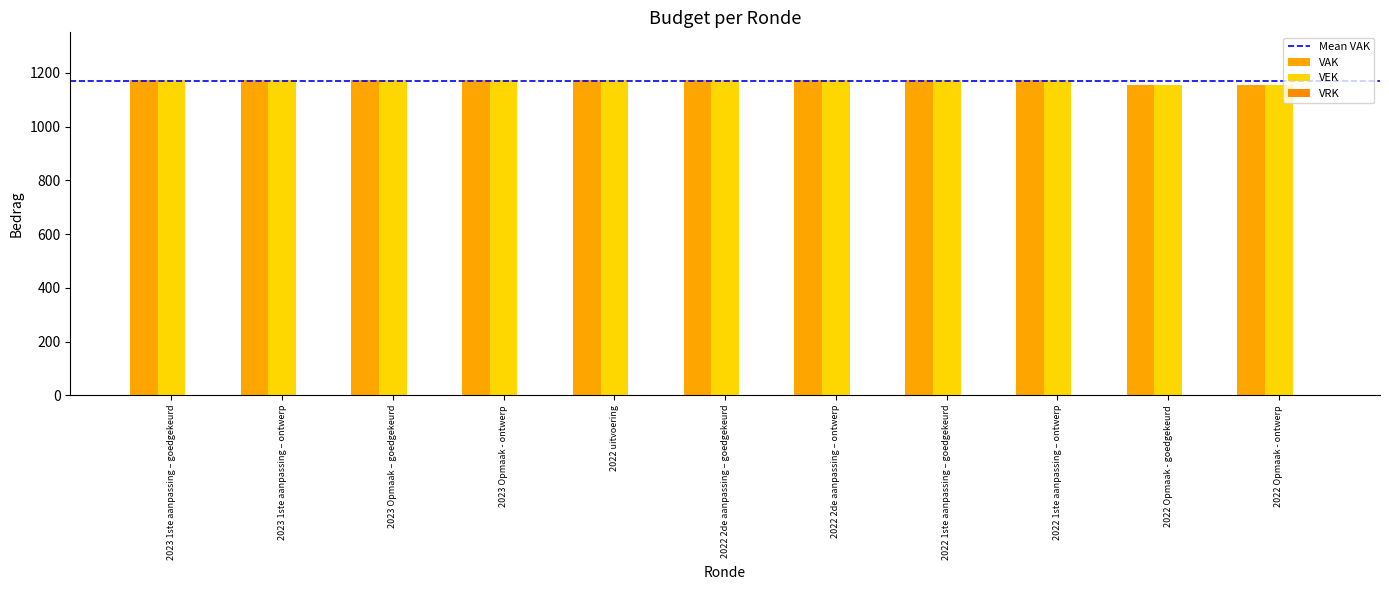

What position from the right is 2022 uitvoering?

7